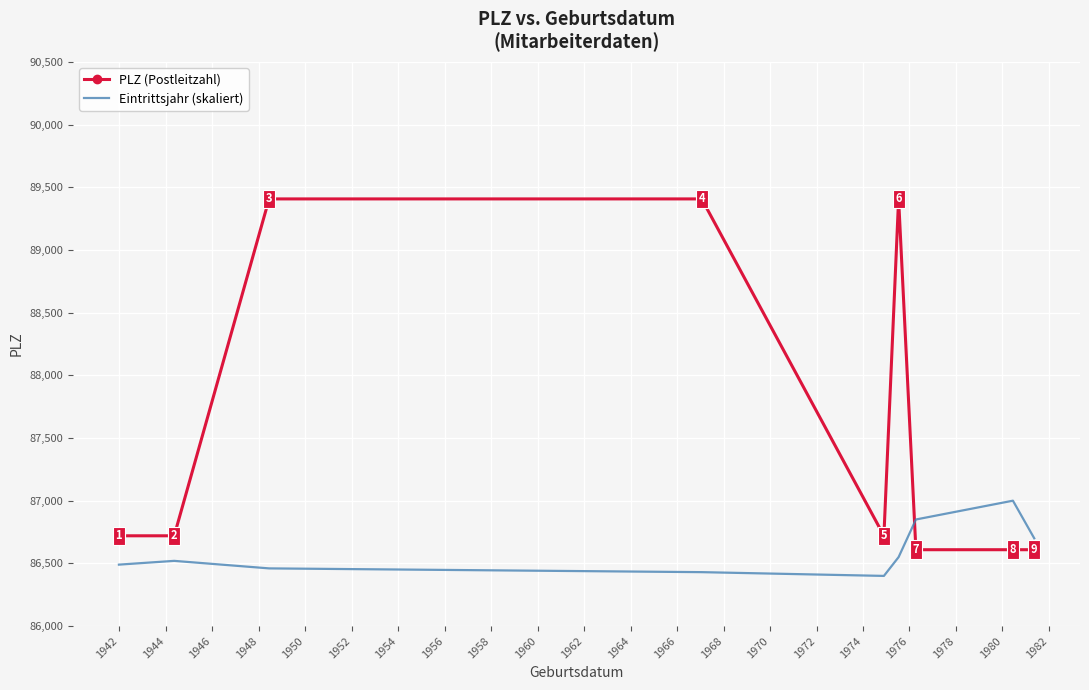

True or false: PLZ (Postleitzahl) and Eintrittsjahr (skaliert) intersect in this chart.

True